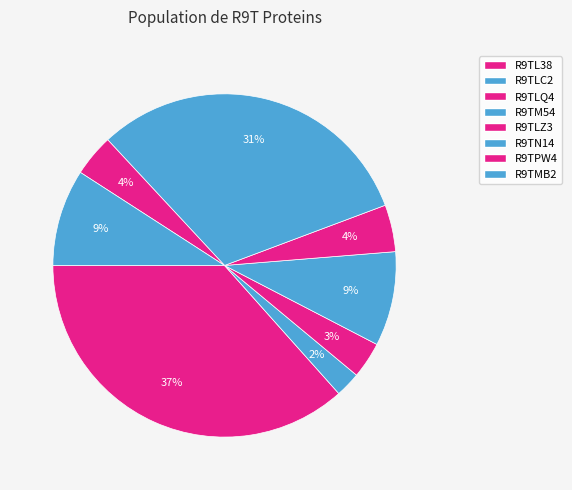

How many slices are in this pie chart?

8